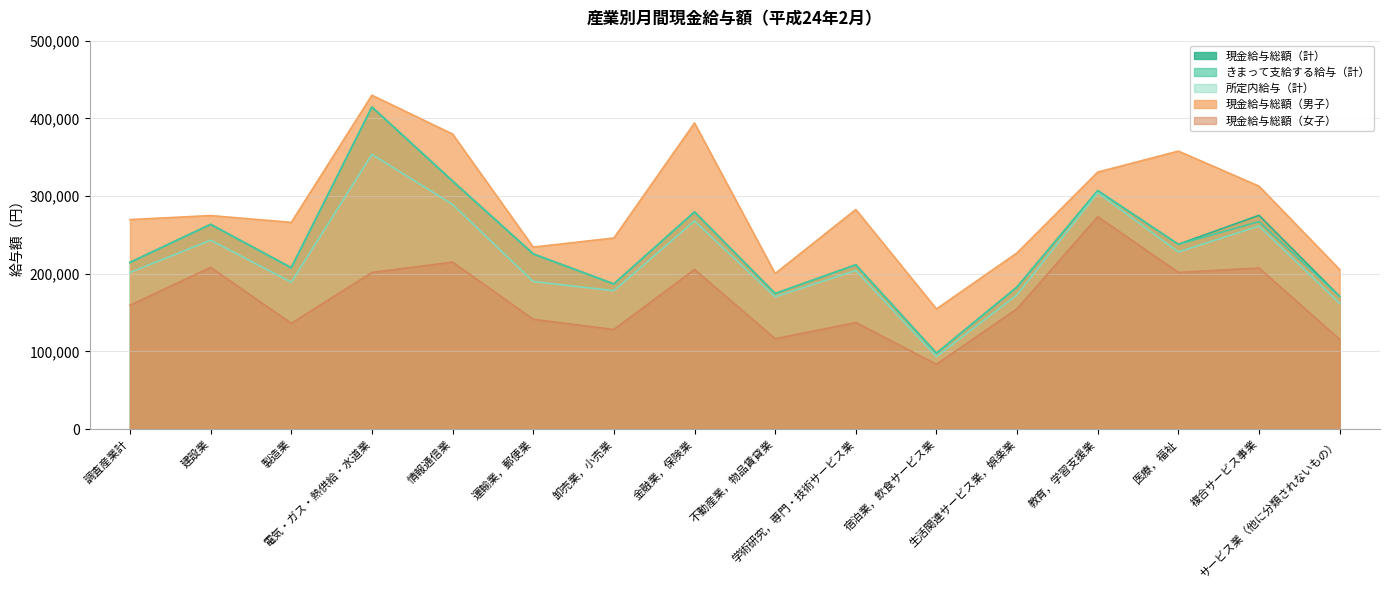

What is the sum of all きまって支給する給与（計） values?

3758555